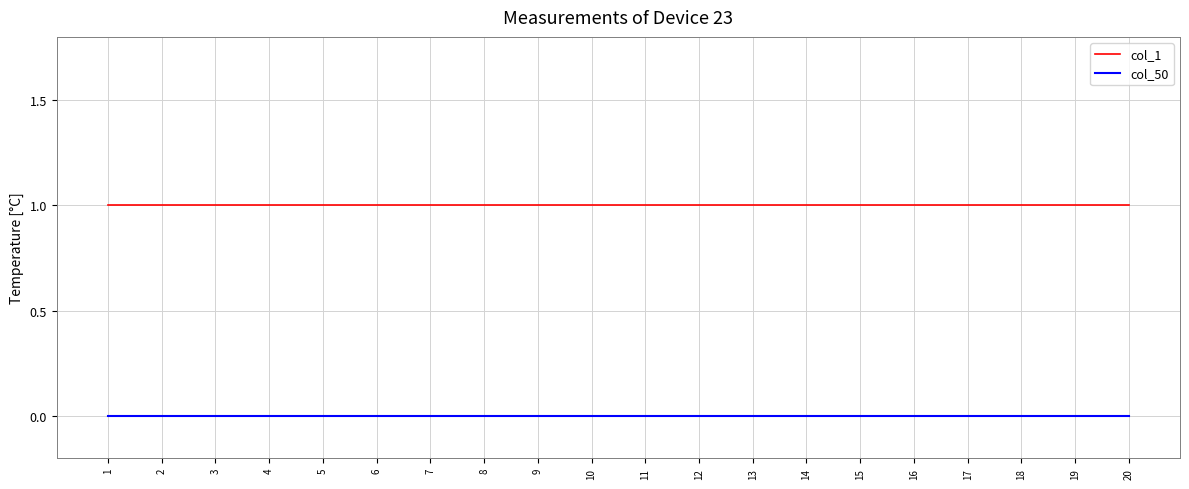

Is the value of col_1 at 17 greater than the value of col_50 at 2?

Yes